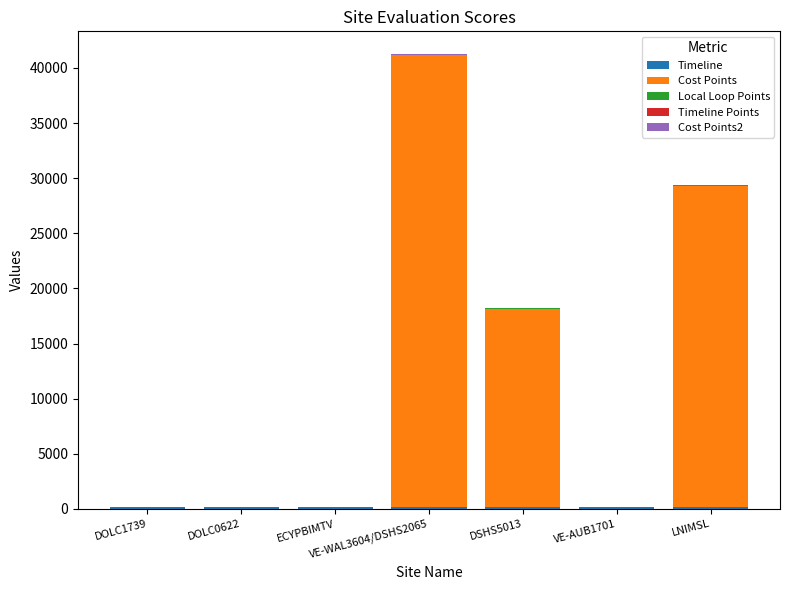

At which category is the sum across all series the highest?

VE-WAL3604/DSHS2065